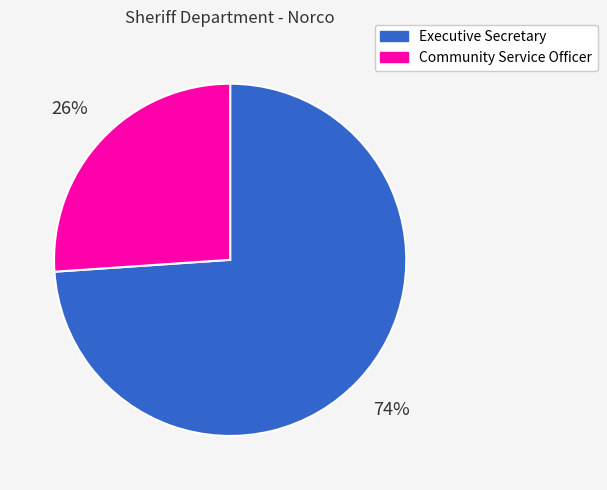

Between Community Service Officer and Executive Secretary, which is larger?

Executive Secretary